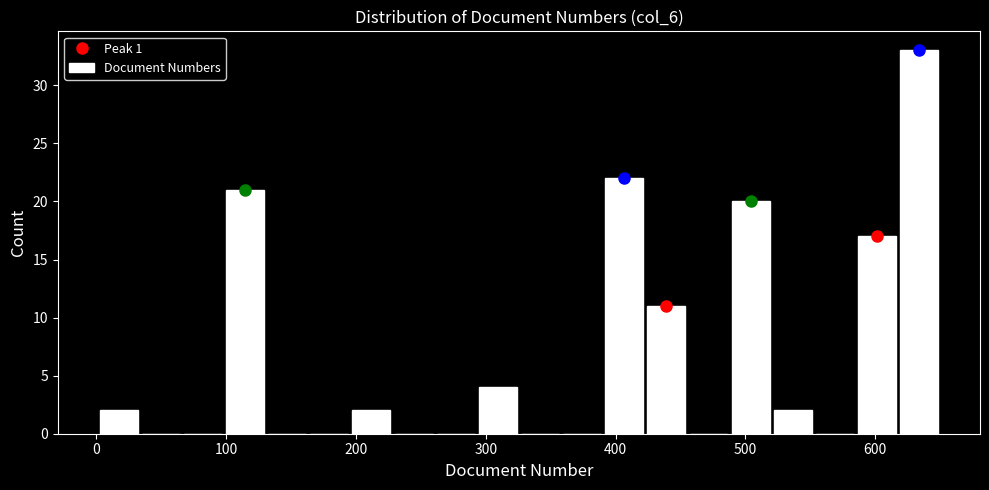

Read against the x-axis, roughly where is the centre of the tallest bar?

630